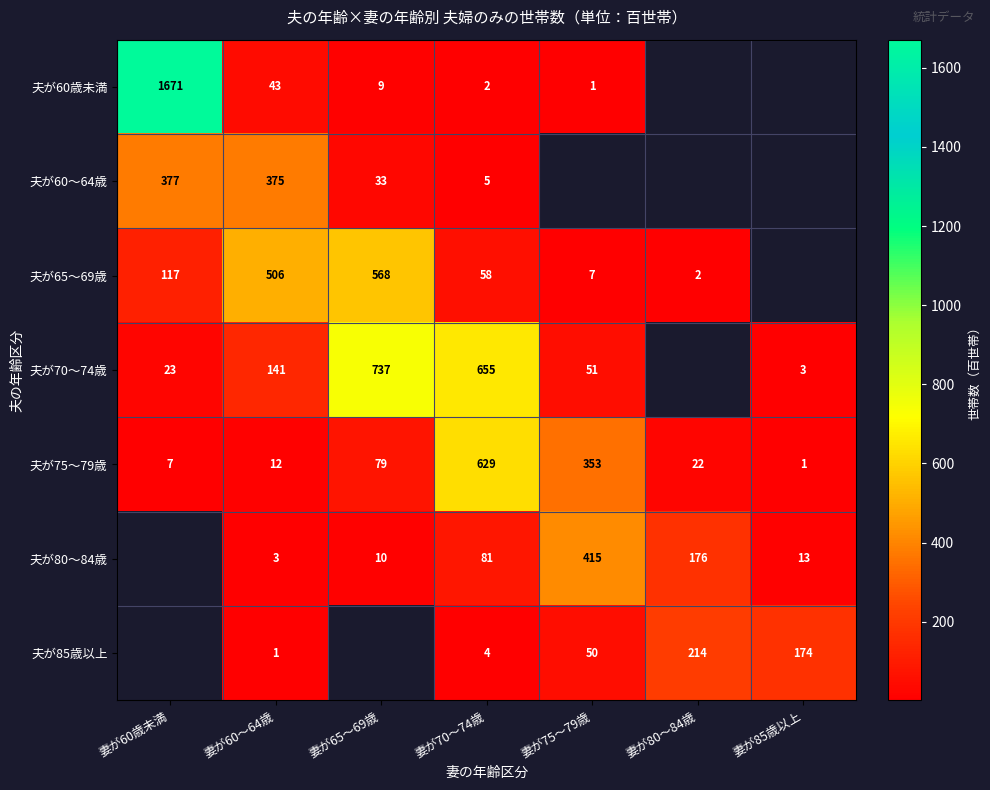

At which category does the chart reach its minimum across all series?

妻が75～79歳